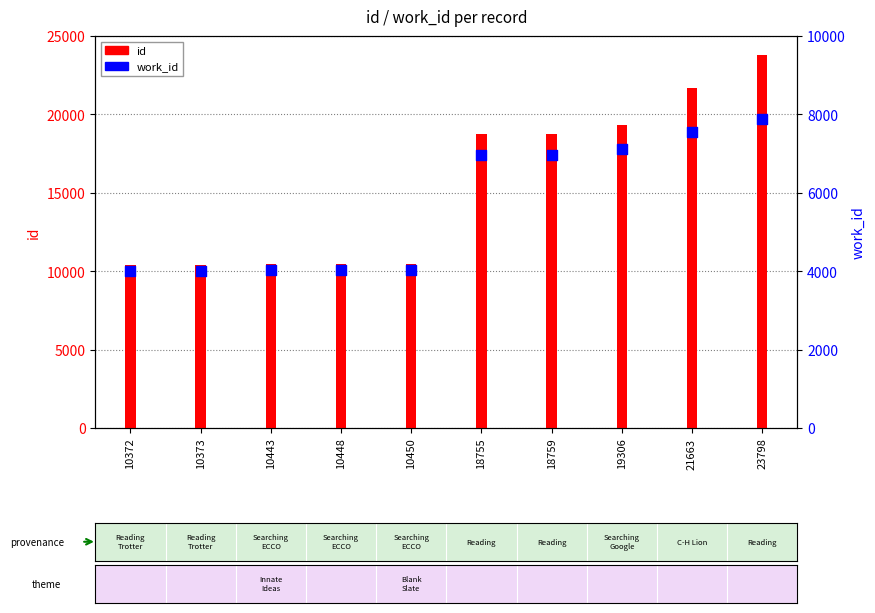

At which category is the sum across all series the highest?

23798